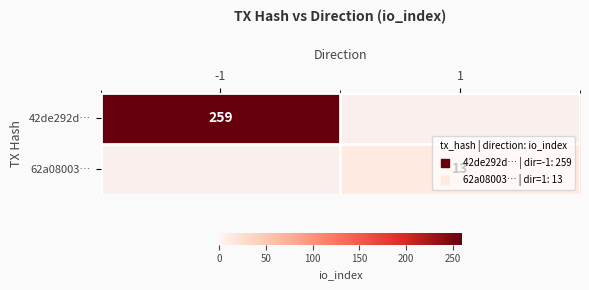

Rank the series by their maximum value, from highest to lowest.

42de292d…, 62a08003…